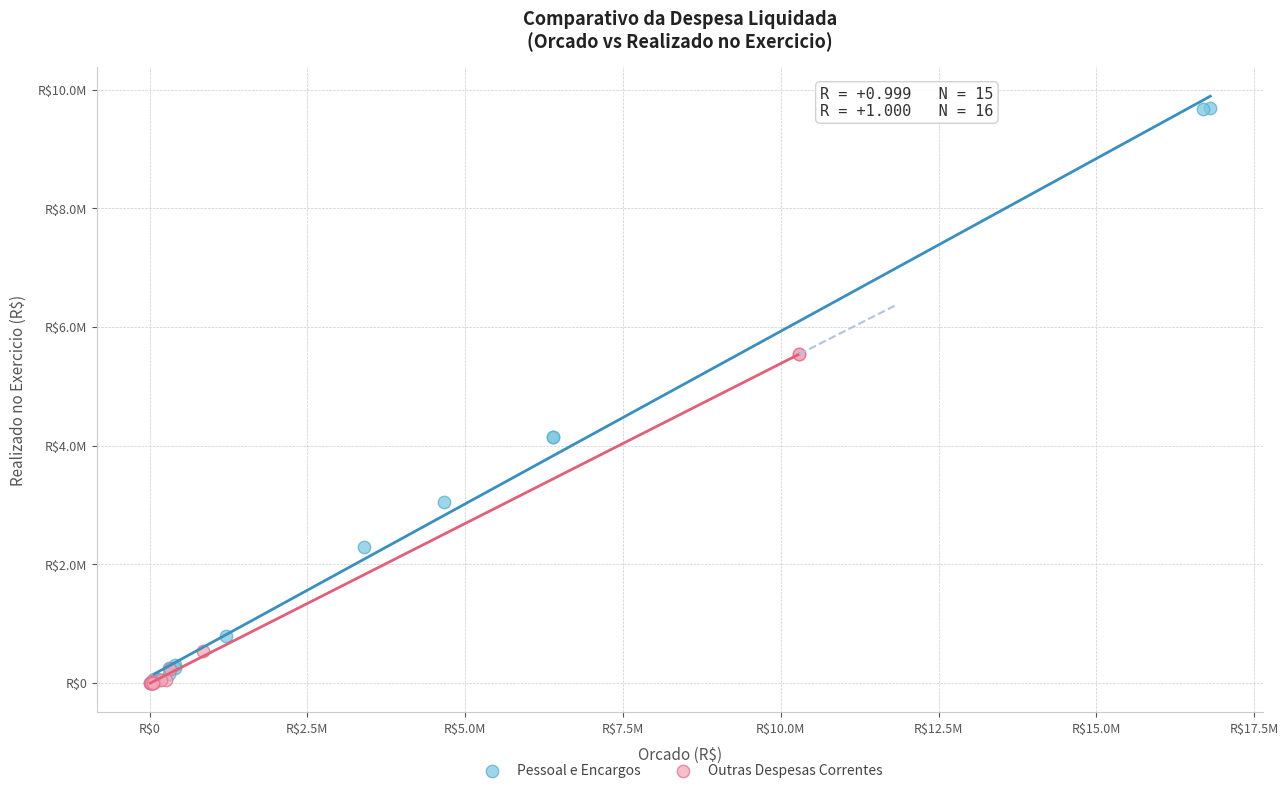

What are all the series names shown in the legend?

Pessoal e Encargos, Outras Despesas Correntes